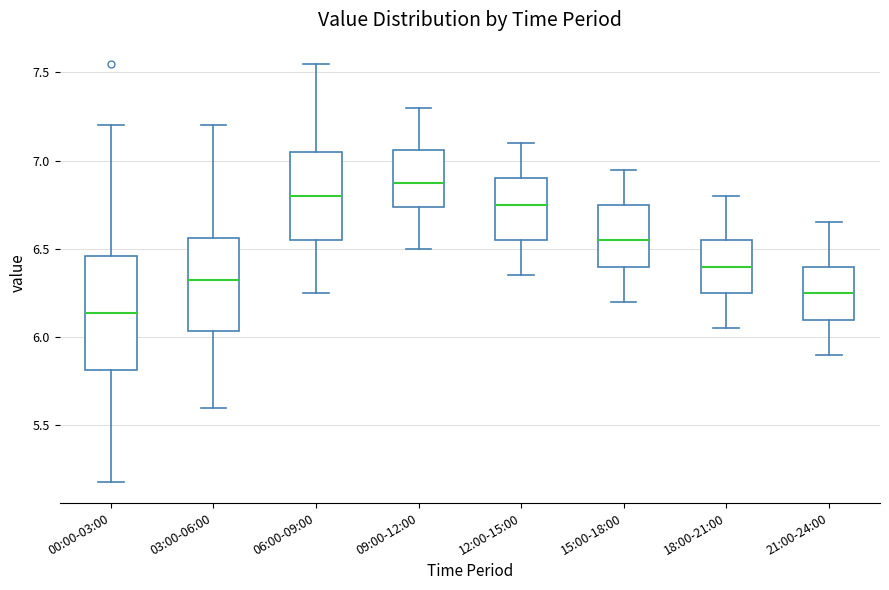

Which box's median line is the highest?

09:00-12:00